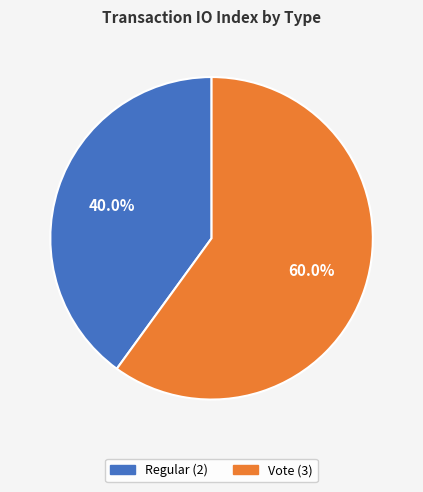

The Regular slice represents 48% of the pie. True or false?

False